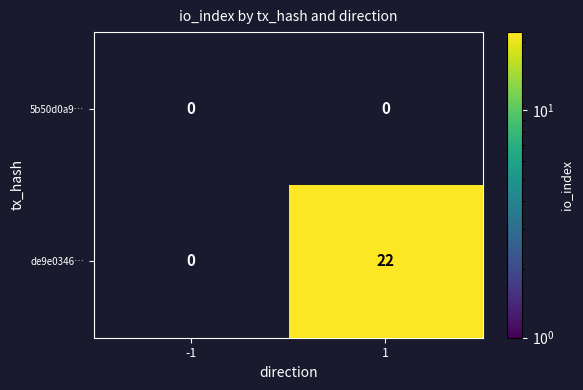

Reading left to right, transcribe all the data shown in this chart.

5b50d0a9…: 0	0
de9e0346…: 0	22